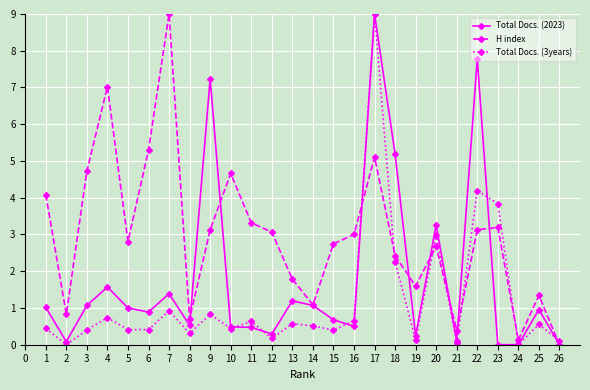

Does the chart have visible grid lines?

Yes